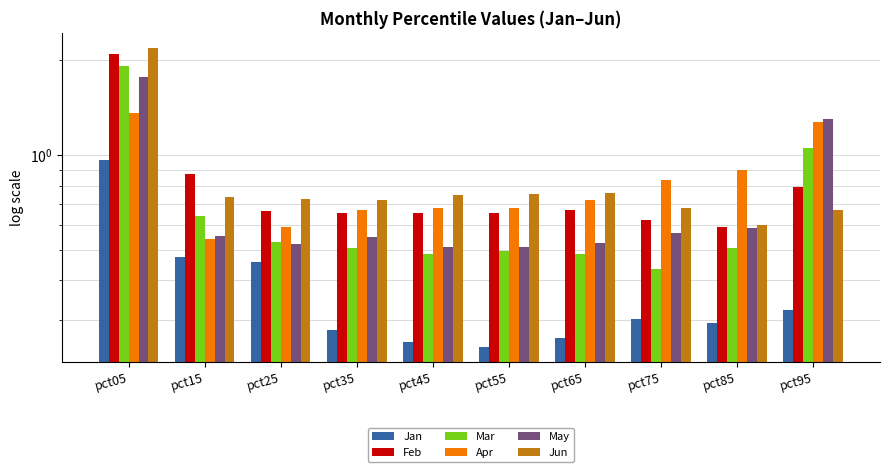

Is the value of Feb at pct95 greater than the value of Apr at pct45?

Yes